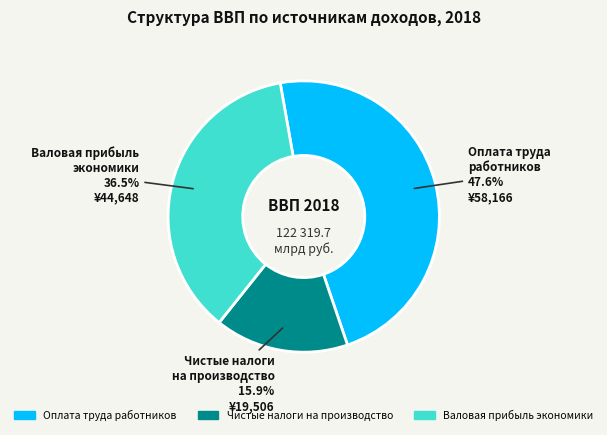

Do Валовая прибыль экономики and Оплата труда работников together represent more than half of the pie?

Yes